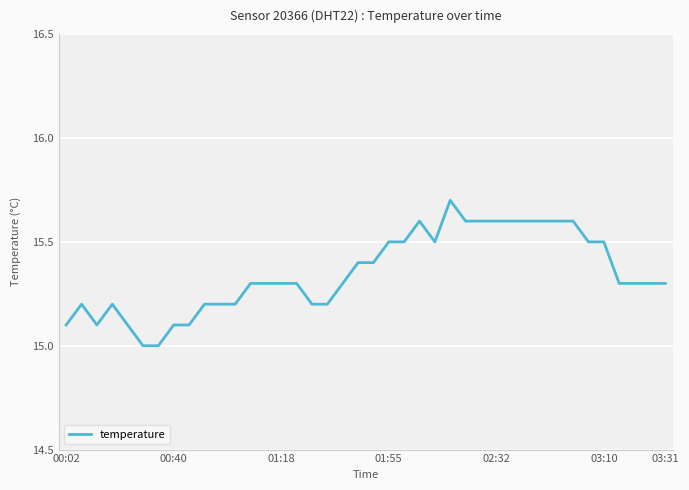

What is the greatest value displayed?

15.7